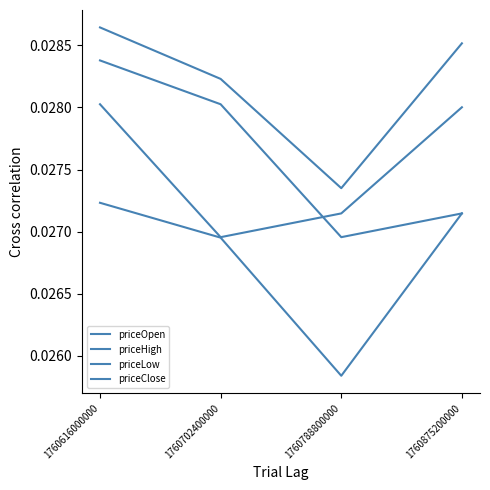

Which series has the largest total across all categories?

priceHigh